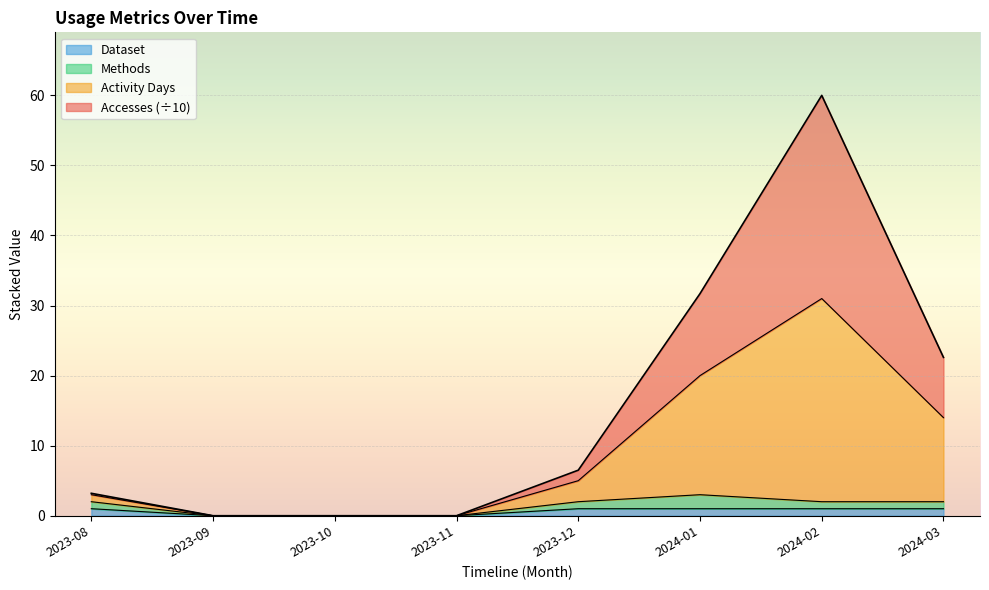

True or false: Accesses and Activity Days cross at least once.

False